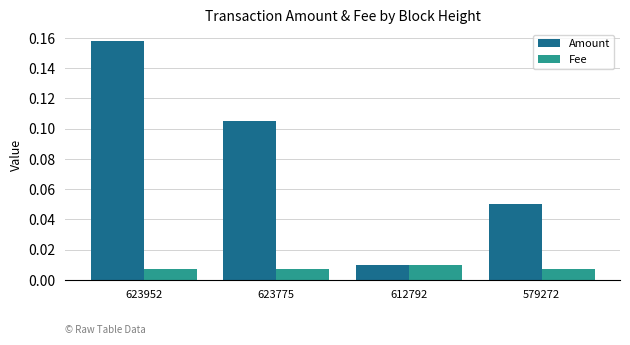

How many groups of bars are there?

4